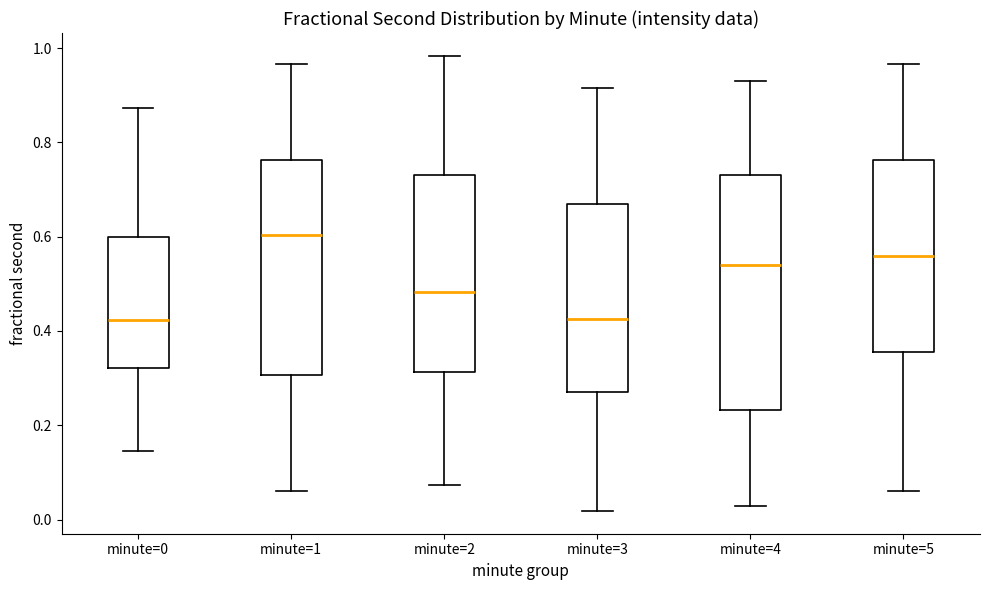

Which box's median line is the highest?

minute=1